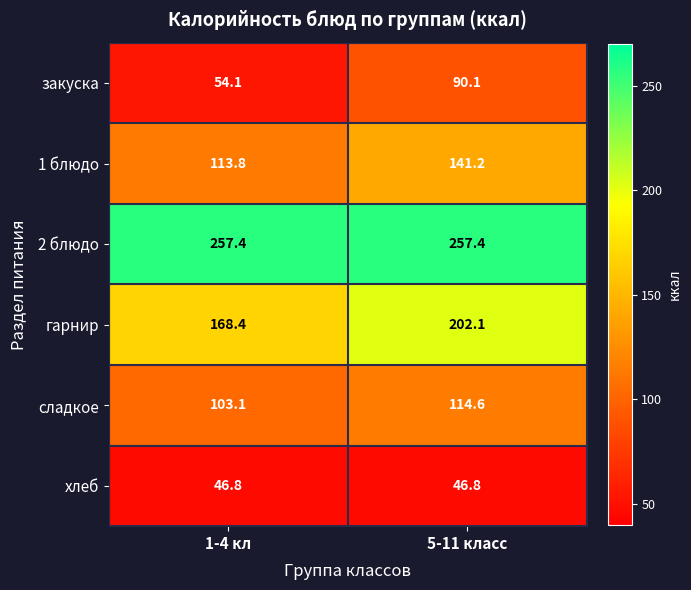

Where does the гарнир series first go above 202?

5-11 класс